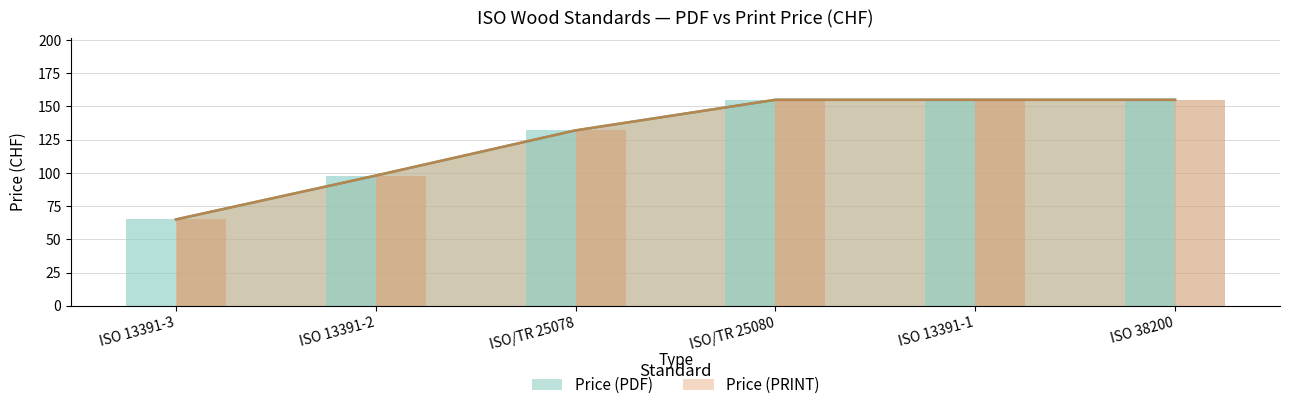

Rank the series at ISO 13391-2 from lowest to highest value.

Price (PDF), Price (PRINT)